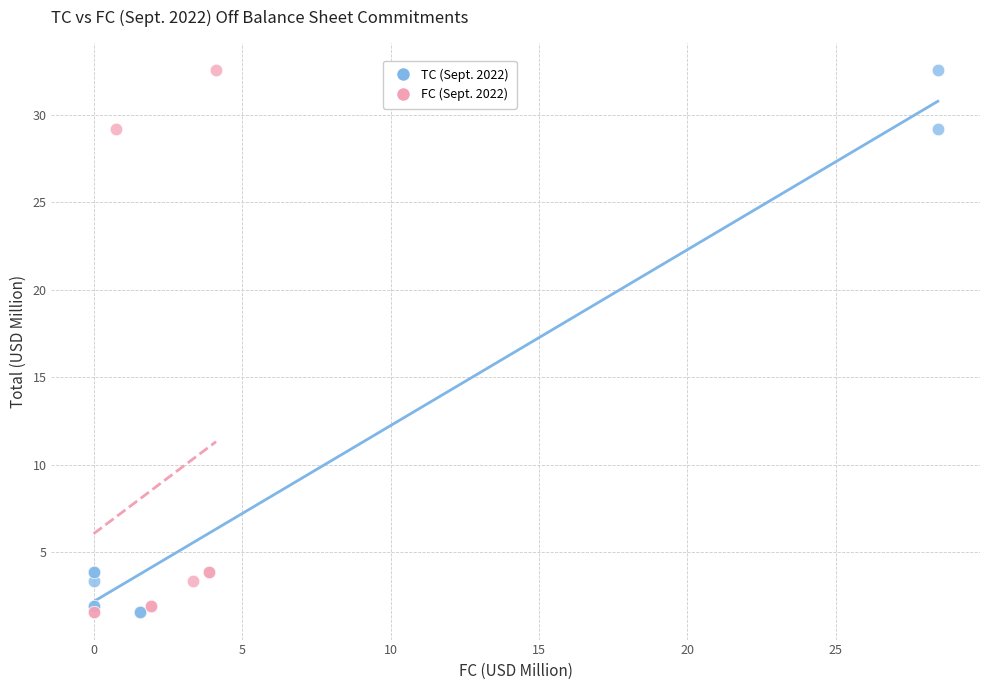

What are all the series names shown in the legend?

TC (Sept. 2022), FC (Sept. 2022)